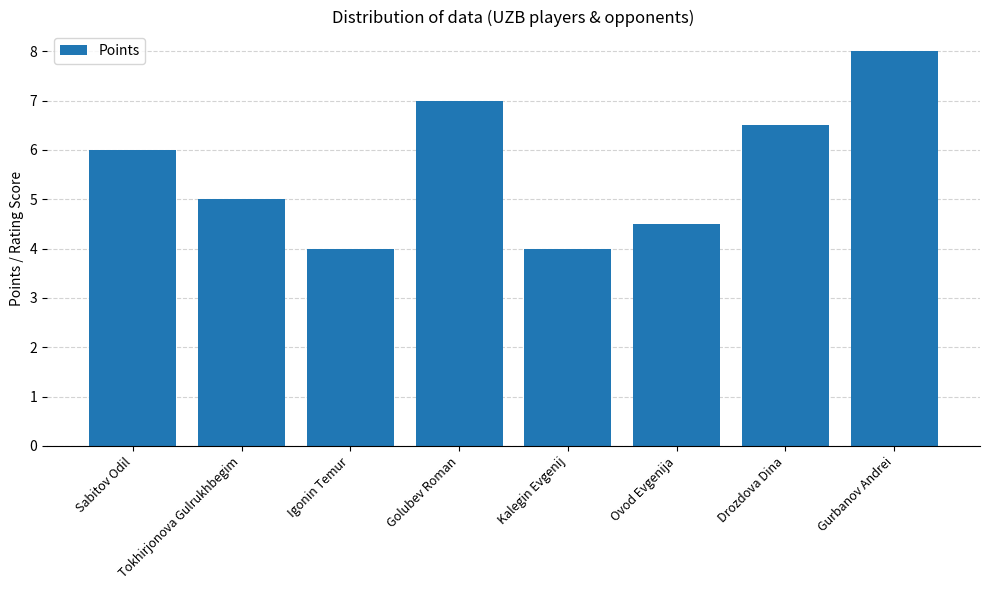

The chart shows a value of 7.0 at Golubev Roman. True or false?

True